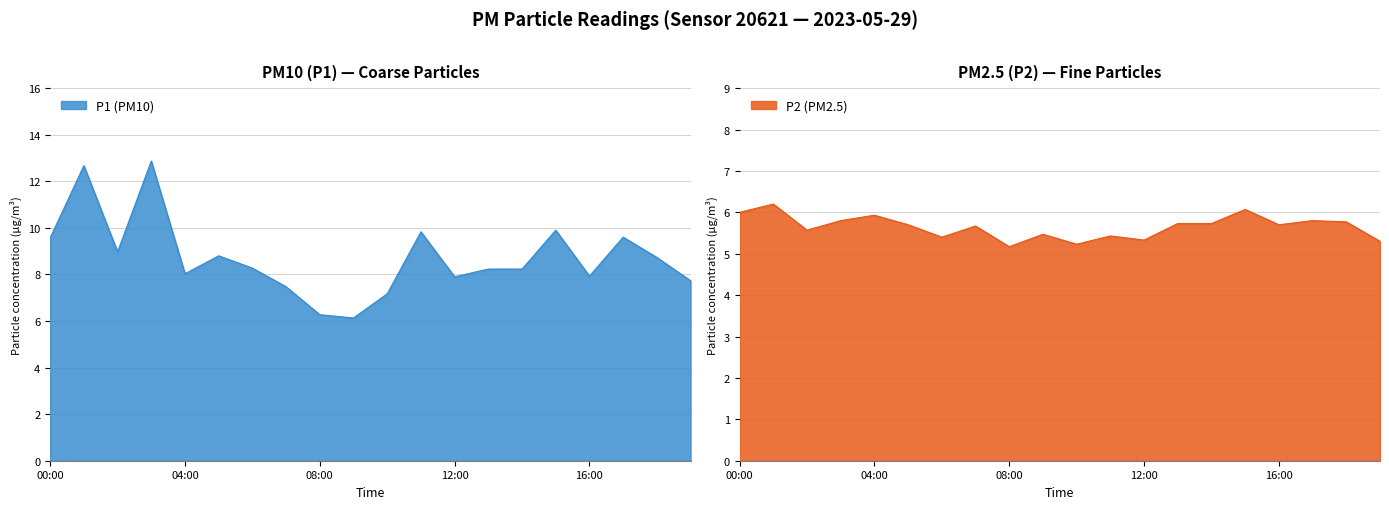

What value does the P1 series have at 10:00?

7.2